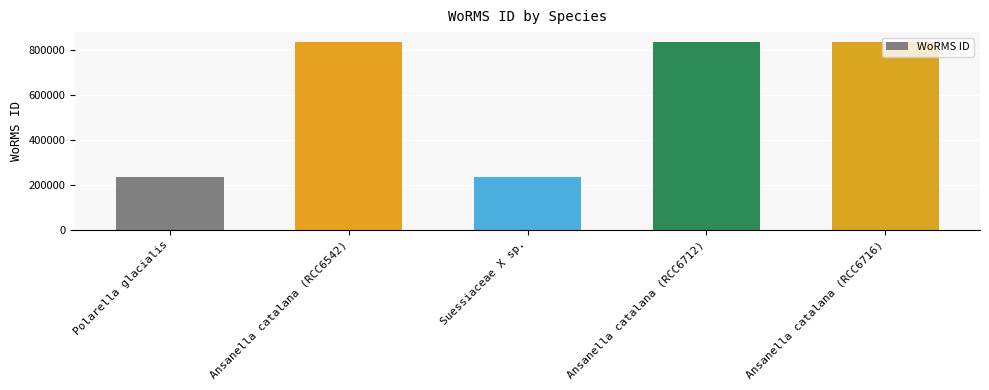

What is the sum of the values at Polarella glacialis and Suessiaceae X sp.?

464061